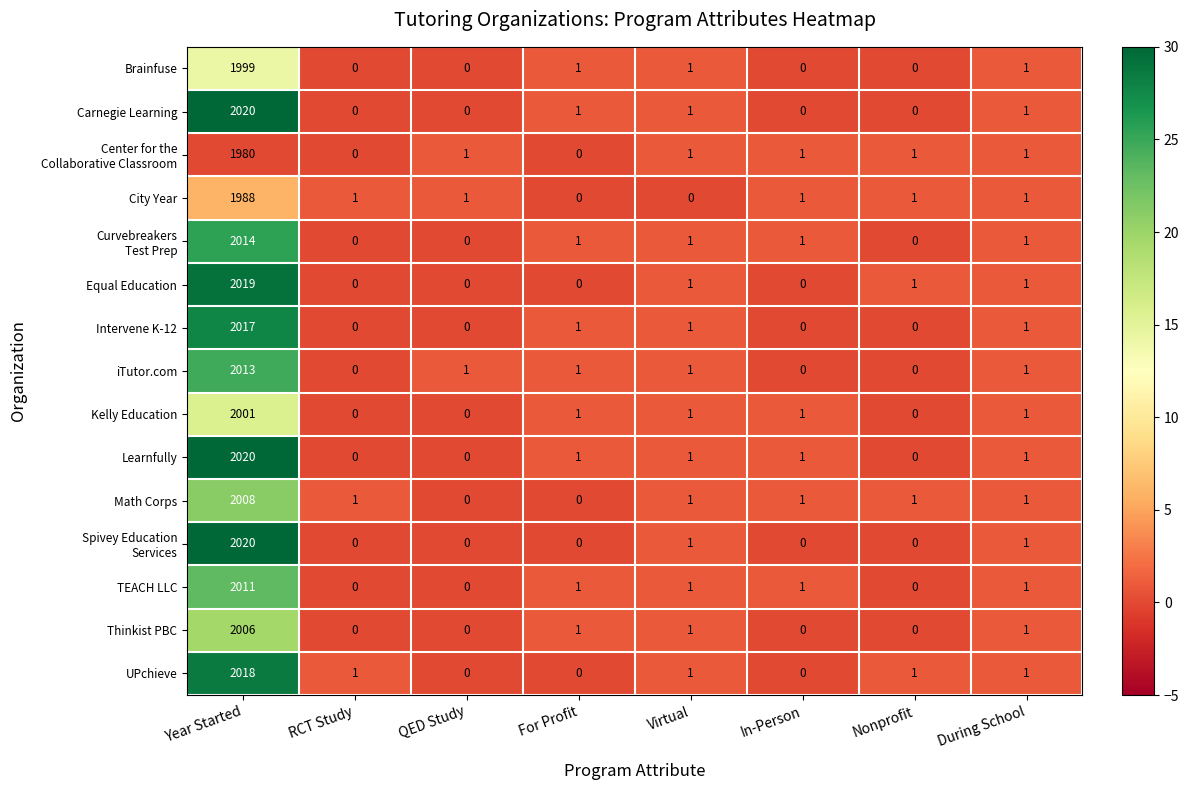

What is the total value across all series at RCT Study?

3